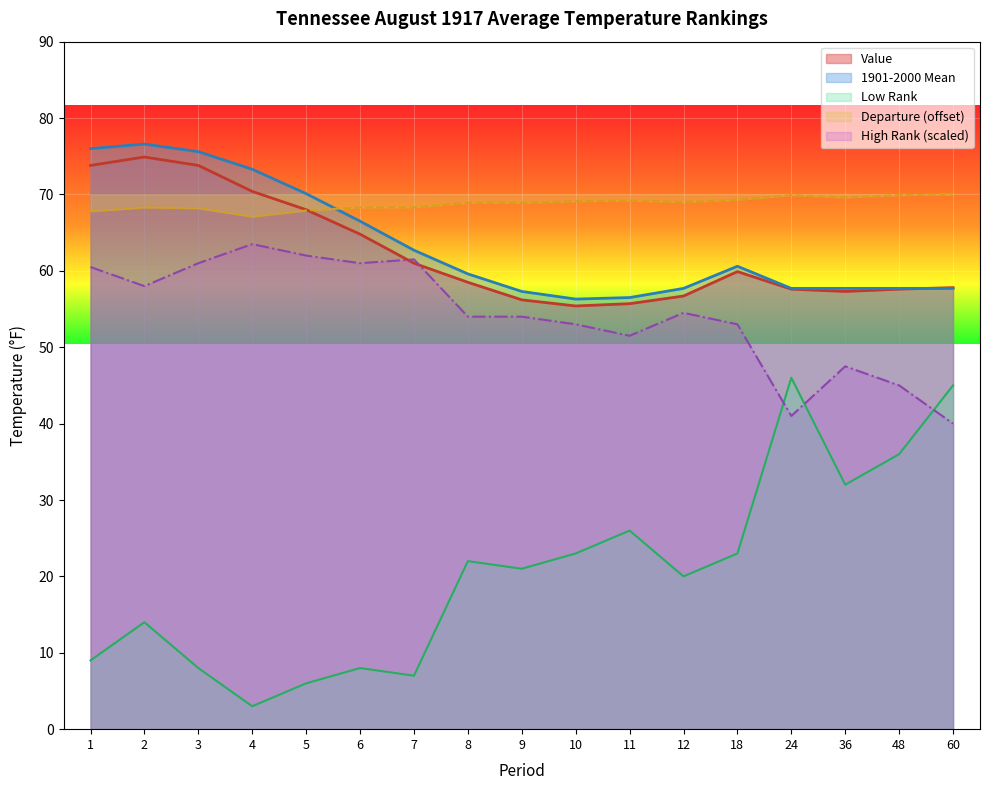

What are all the series names shown in the legend?

Value, 1901-2000 Mean, Low Rank, Departure (offset), High Rank (scaled)